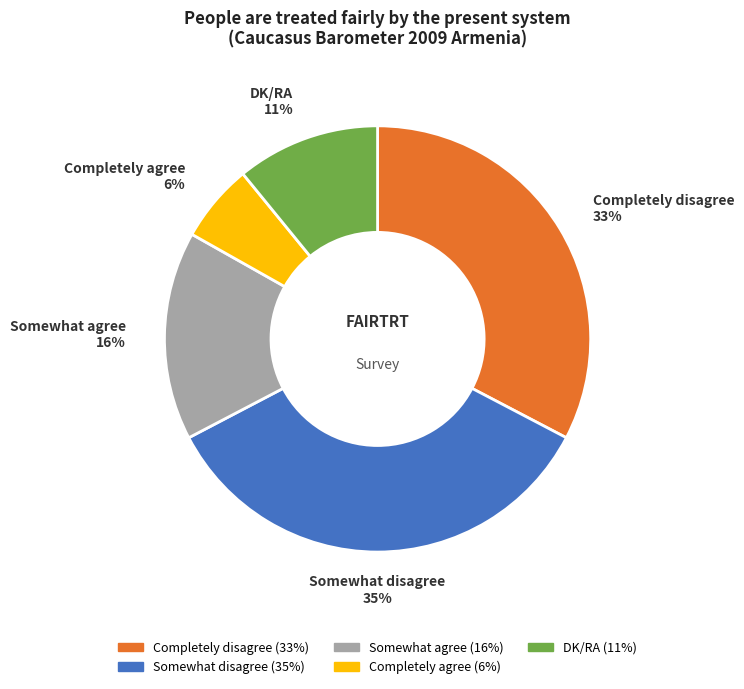

Does DK/RA account for over 50% of the chart?

No